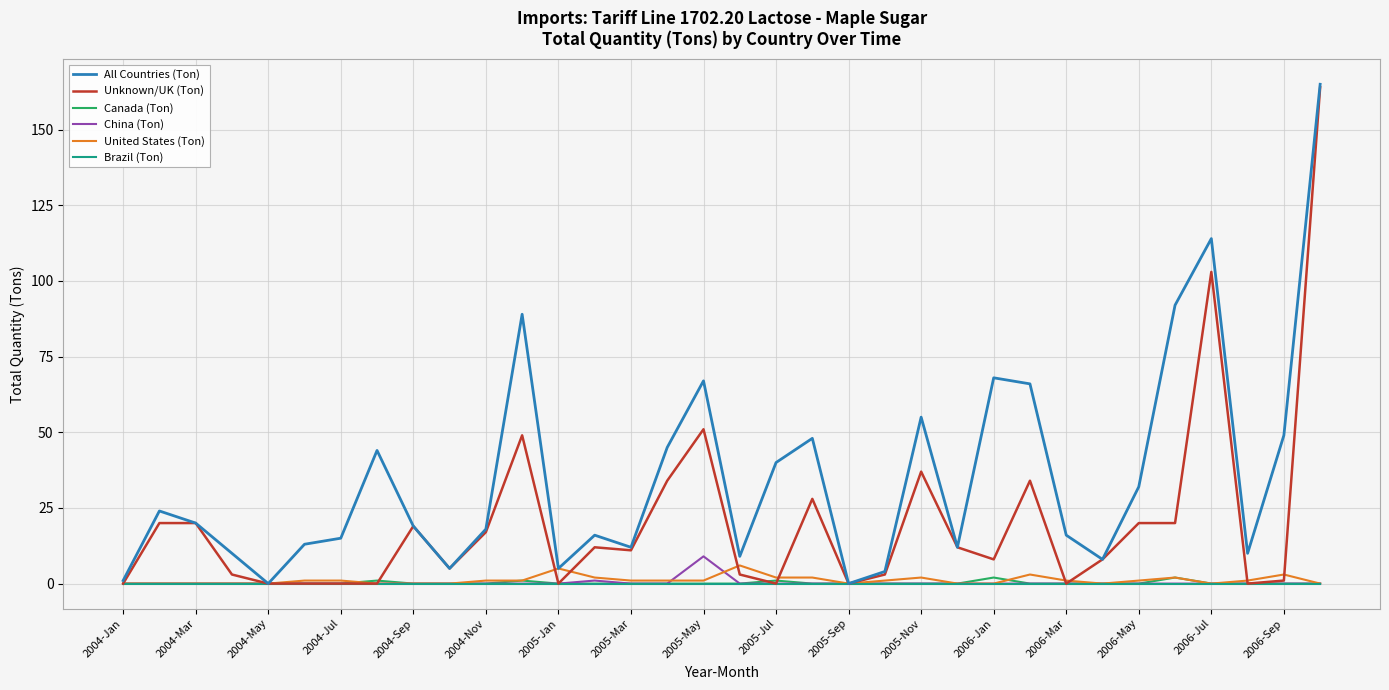

What is the maximum value for China (Ton)?

9